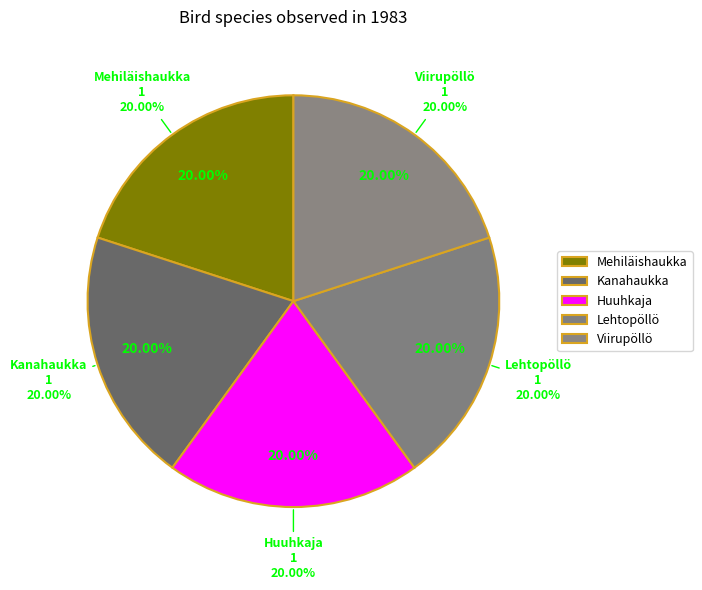

Approximately how many times larger is the value at Mehiläishaukka compared to Lehtopöllö?

1.0